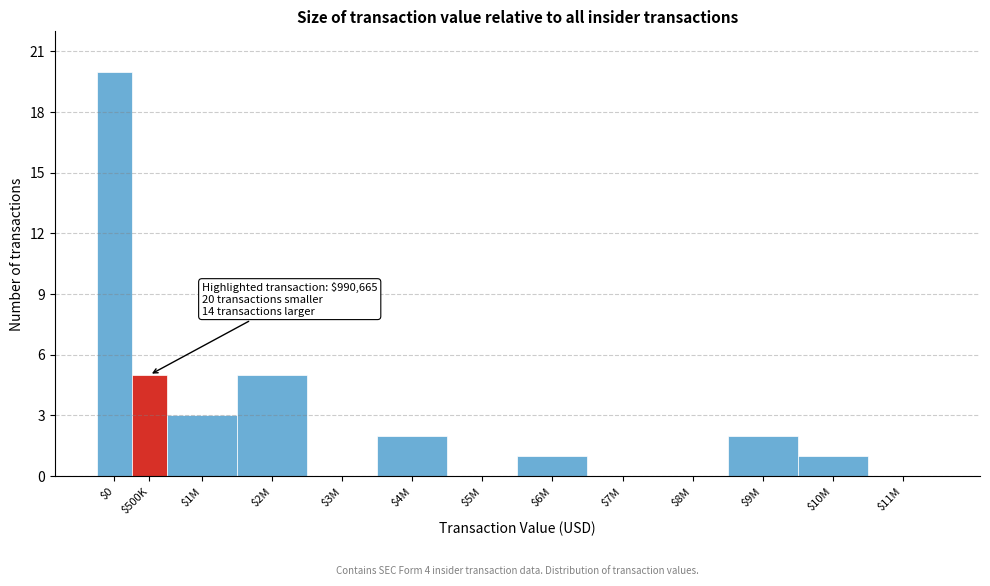

Is it true that the value at $9M is 2?

True